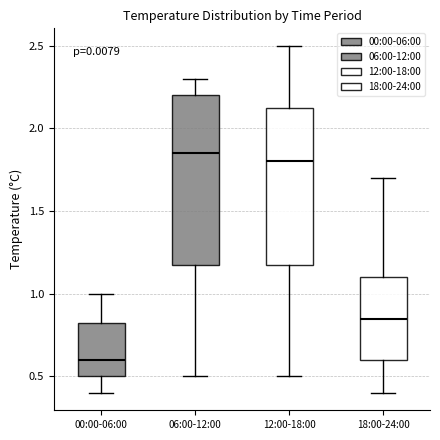

Reading left to right, transcribe this box plot: for each box, give where its median line is, the range the box spans, and where its two whiskers end, as read against the y-axis. The values are not printed on the chart, so give them approximately, as read against the axis.

00:00-06:00: median 0.60, box 0.50 to 0.85, whiskers 0.40 to 1.00
06:00-12:00: median 1.85, box 1.20 to 2.20, whiskers 0.50 to 2.30
12:00-18:00: median 1.80, box 1.20 to 2.15, whiskers 0.50 to 2.50
18:00-24:00: median 0.85, box 0.60 to 1.10, whiskers 0.40 to 1.70